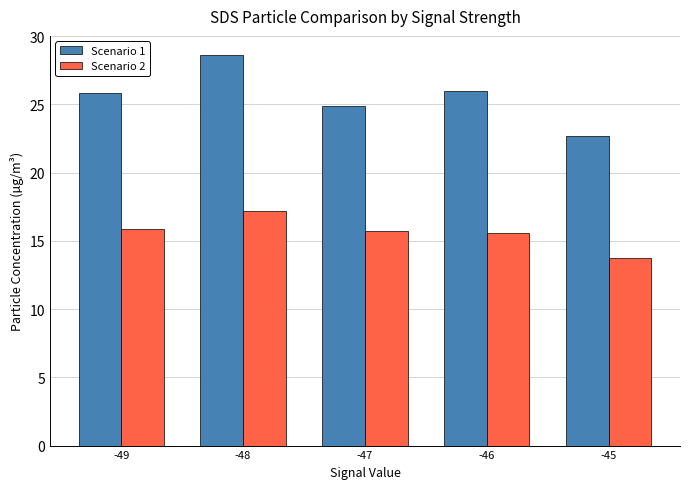

True or false: Scenario 2 has a value of 13.7 at -45.

True